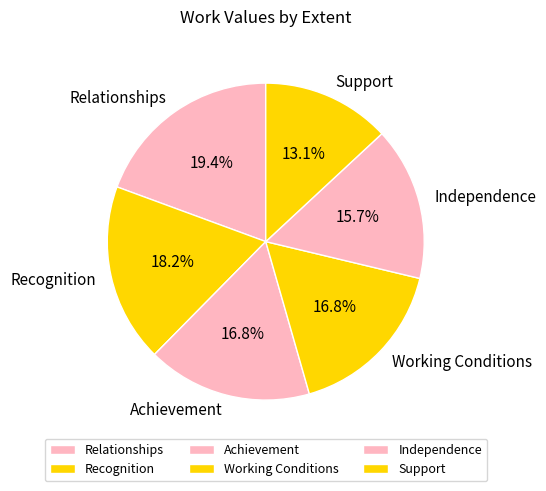

Which slice is the largest?

Relationships